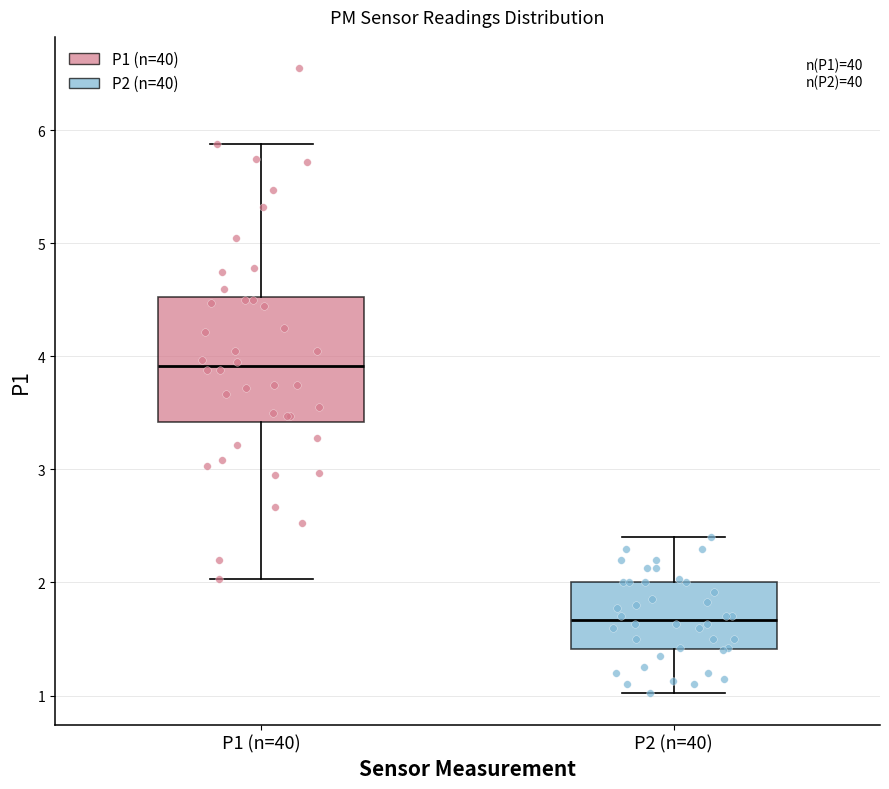

Where does the upper whisker of the box for P2 (n=40) end on the y-axis? The values are not printed on the chart, so give them approximately, as read against the axis.

2.4